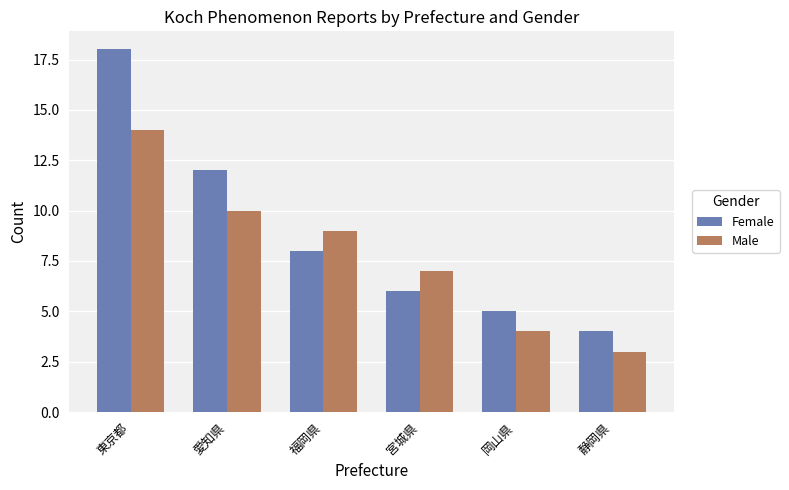

What is the label of the 2nd bar from the right?

岡山県